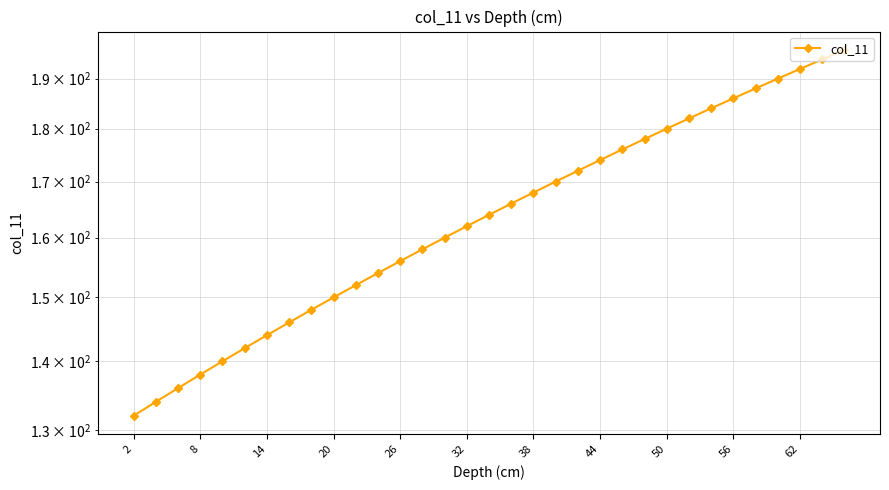

True or false: there are more than 0 points higher than both neighbors.

False